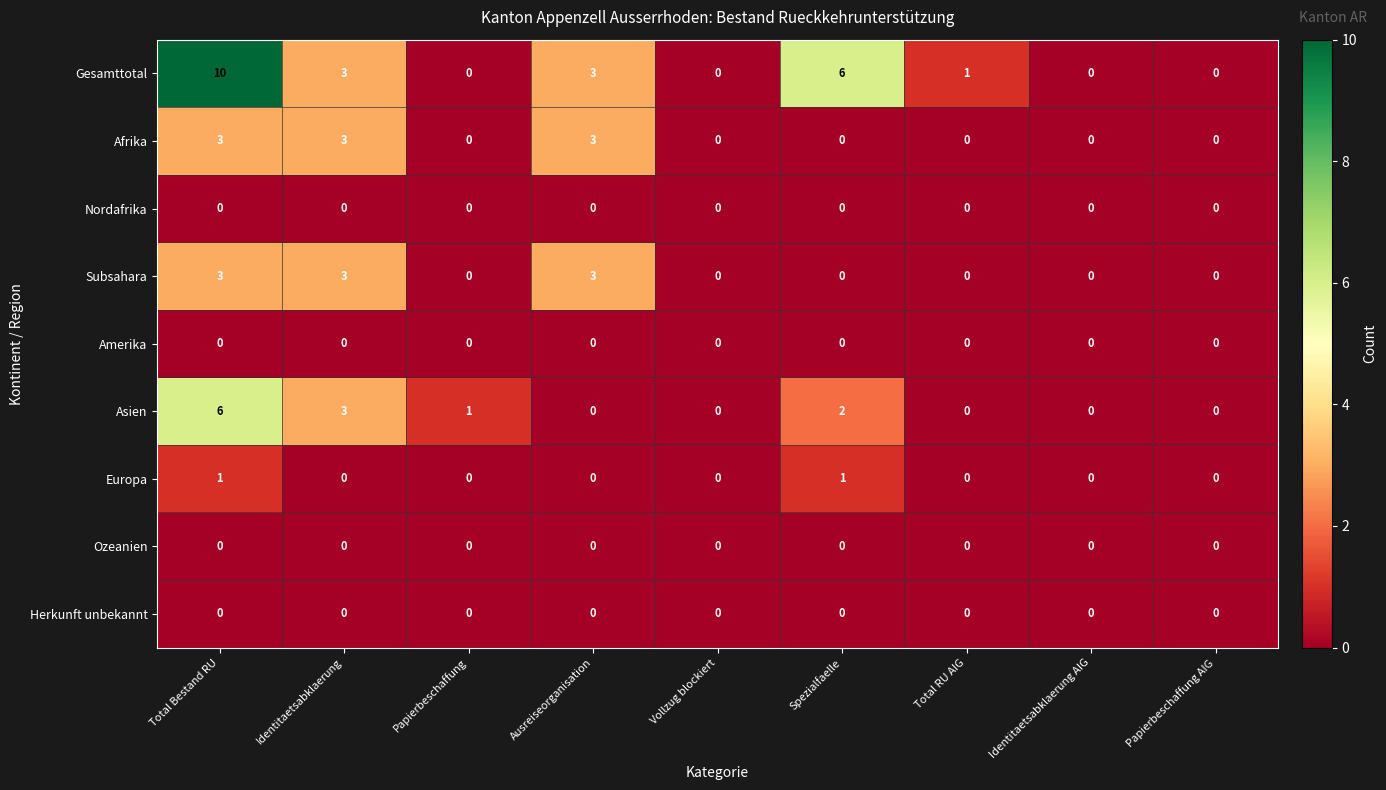

How many data points does each series have?

9